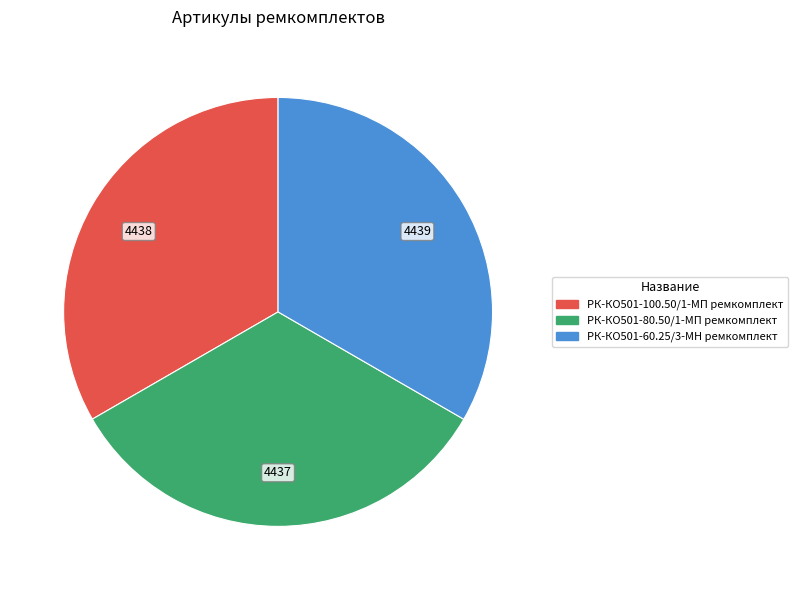

Is РК-КО501-80.50/1-МП ремкомплект the majority of the pie?

No